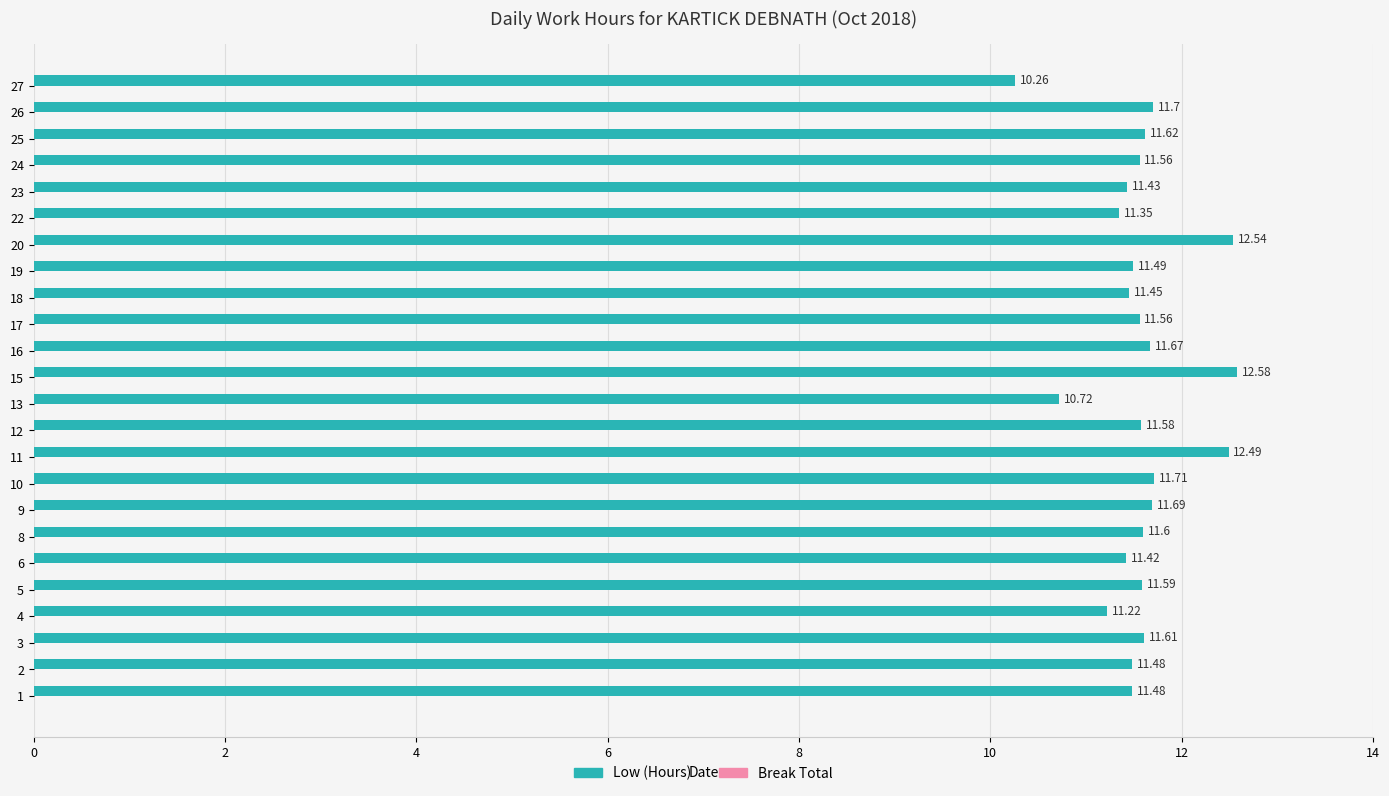

What is the sum of the values at 26 and 10?

23.4